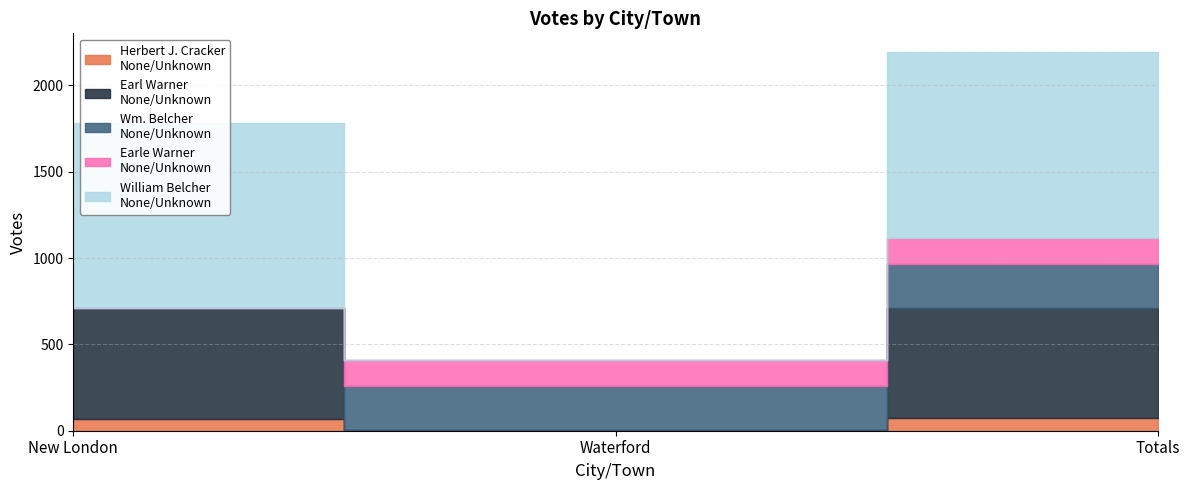

Is the value of Earle Warner
None/Unknown at Totals greater than the value of William Belcher
None/Unknown at Totals?

No